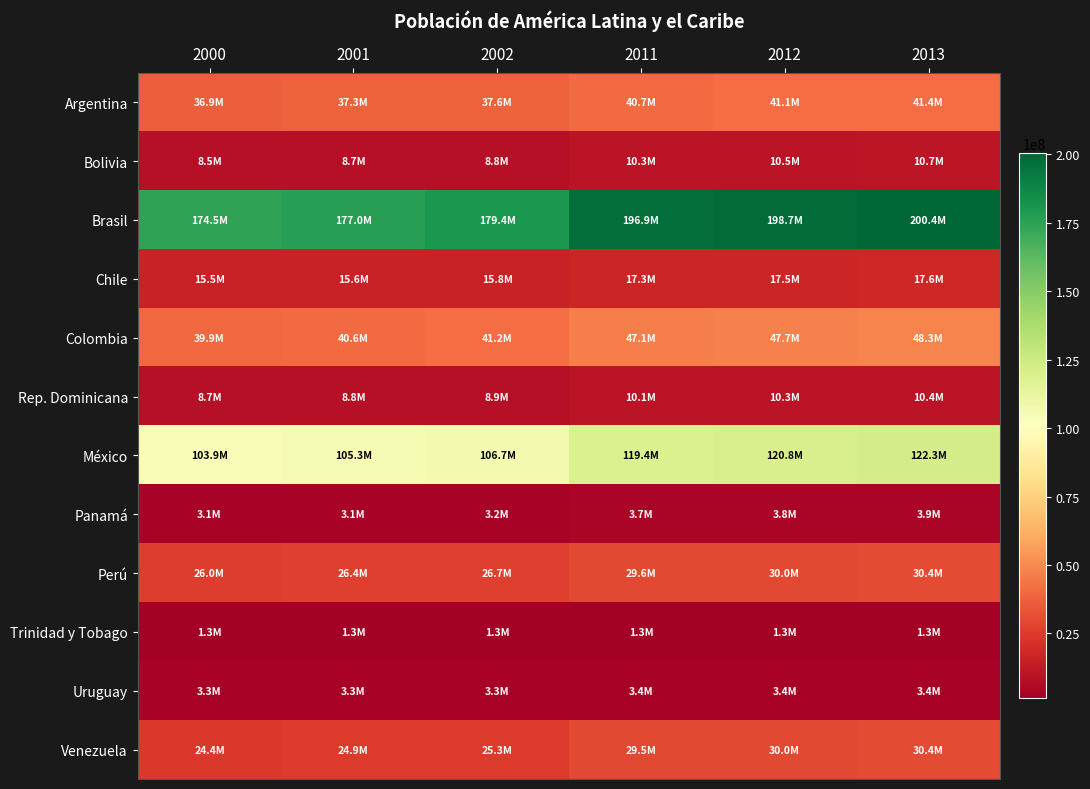

What is the maximum value shown in the chart?

200361925